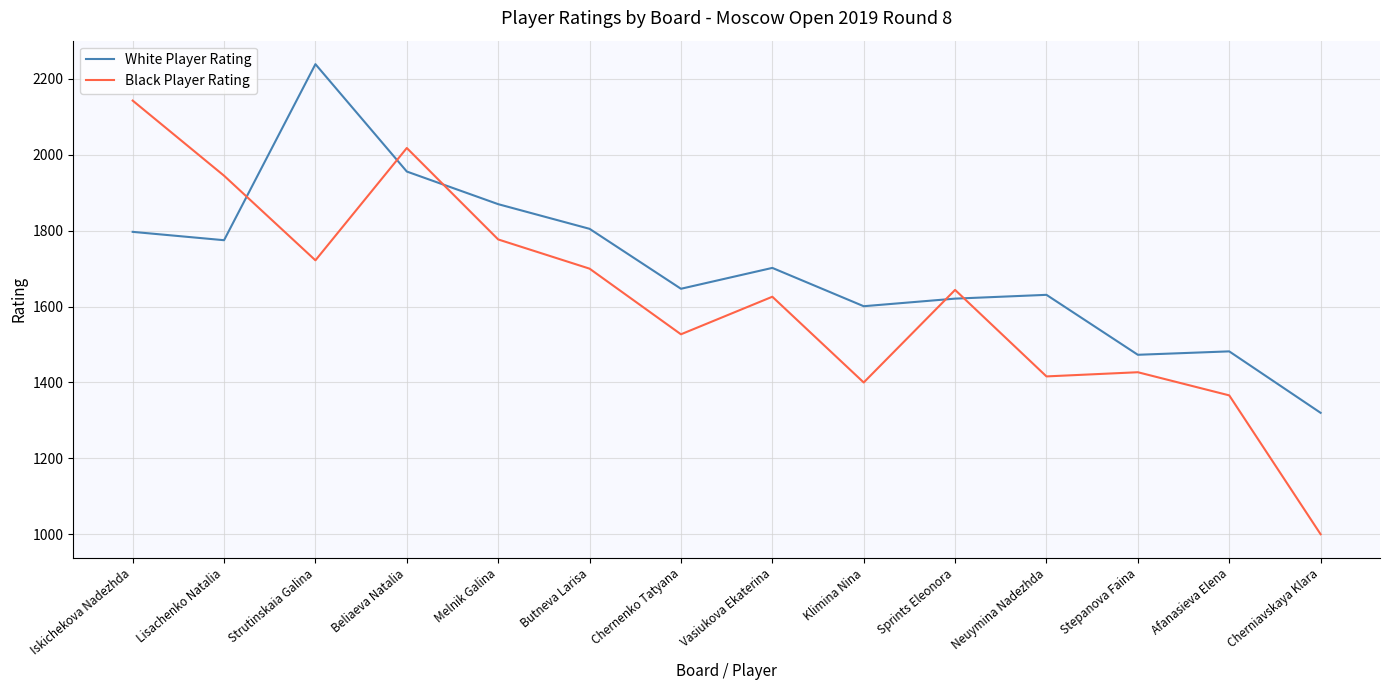

List the series in order of their overall mean, highest first.

White Player Rating, Black Player Rating